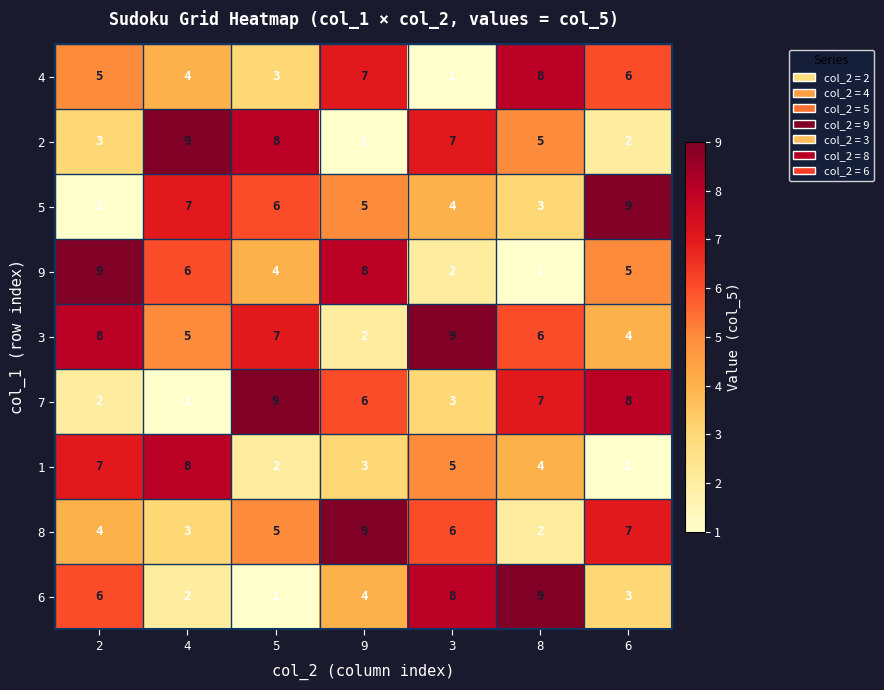

How many data points does each series have?

7